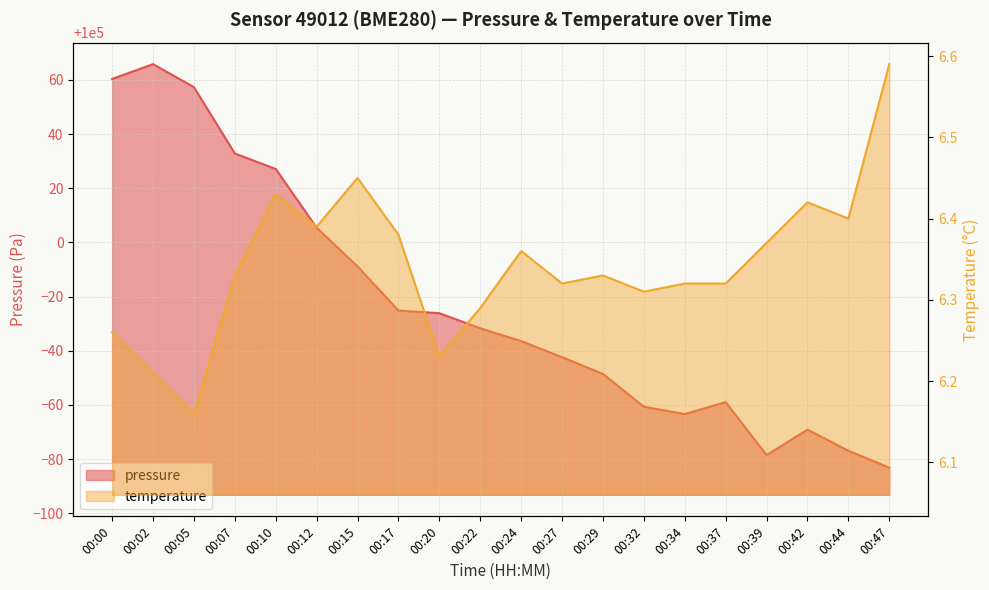

Does the chart display data point markers on the line(s)?

No